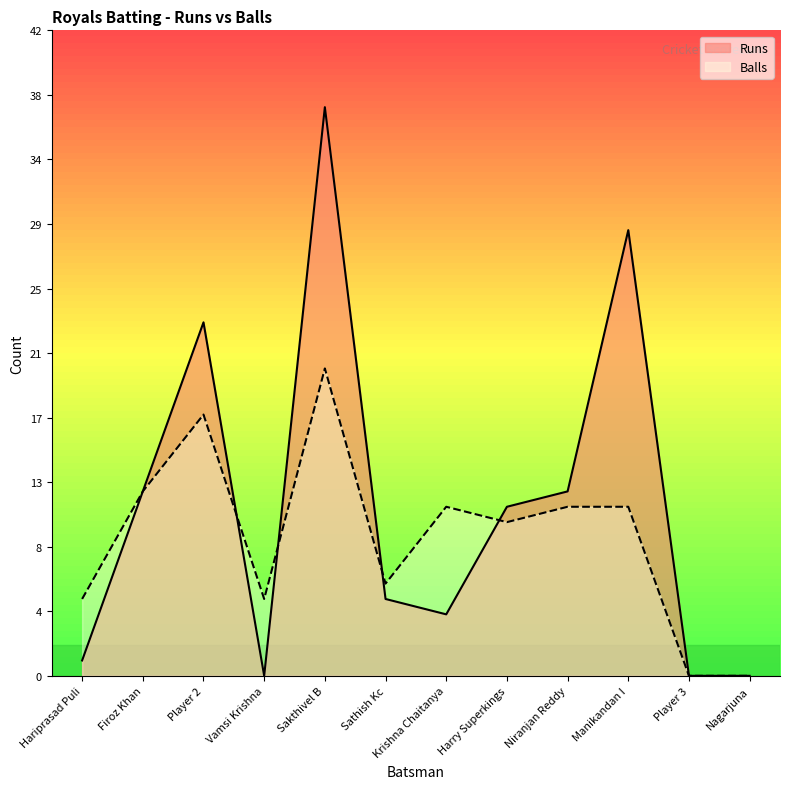

At how many categories does at least one series exceed 27?

2